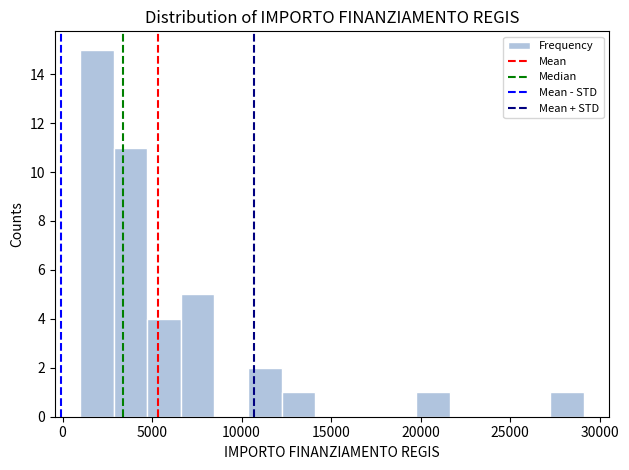

Around what value on the x-axis is the tallest bar? Give the approximate position of its centre, as read against the axis.

2000